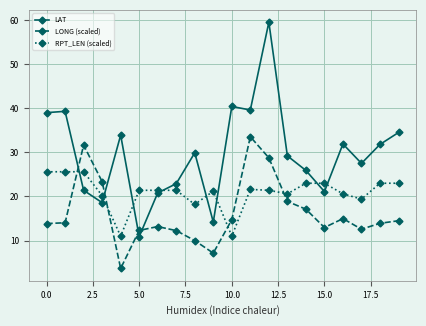

Does the chart have visible grid lines?

Yes